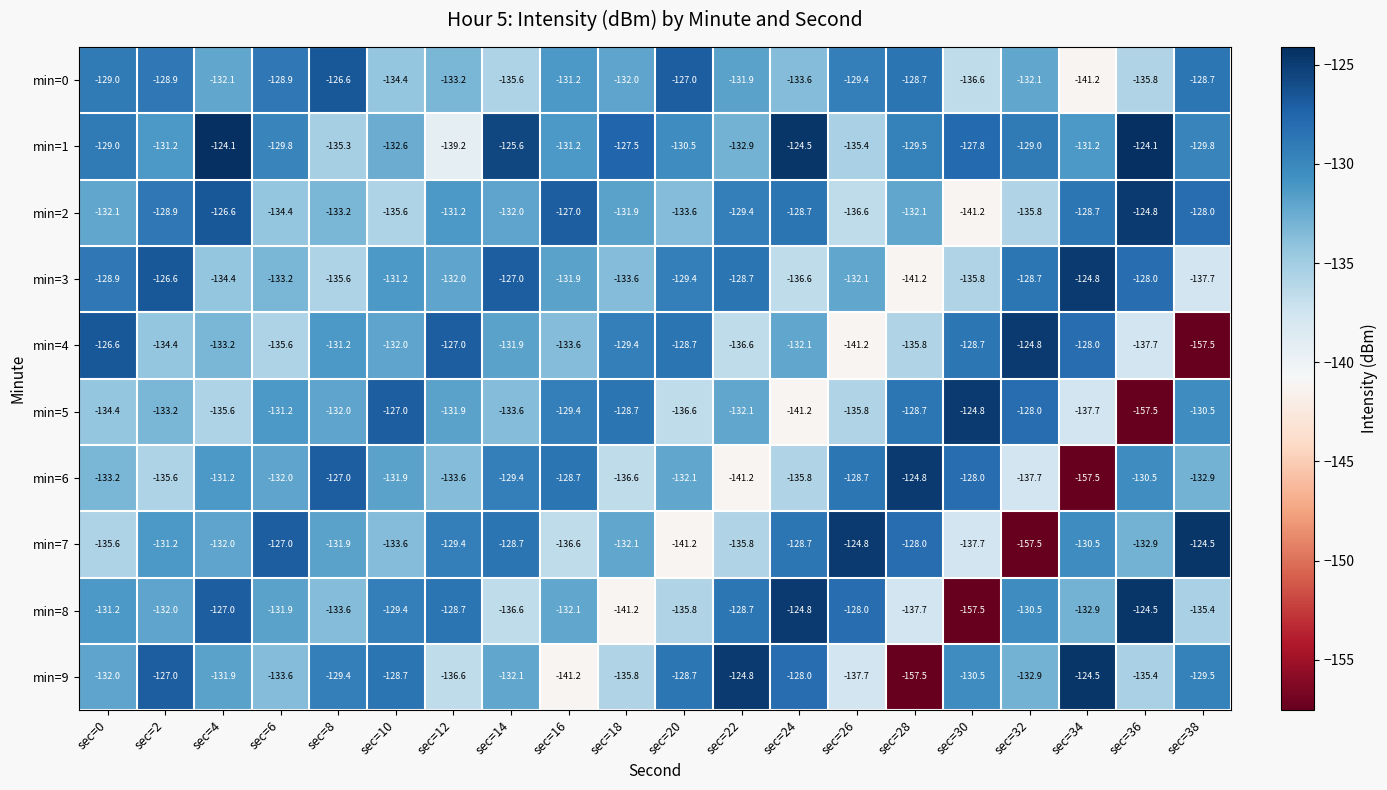

Where is min=9 nearest to the value -141?

sec=16